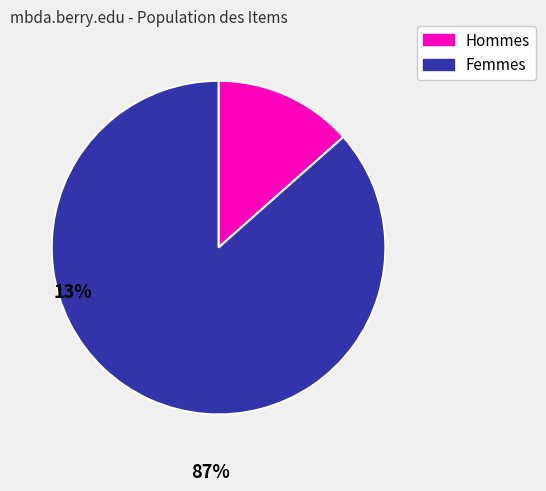

Rank the categories by value from highest to lowest.

Femmes, Hommes